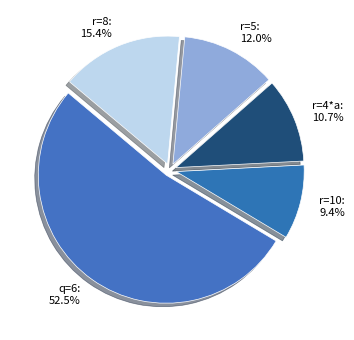

To the nearest percent, what percentage of the pie is r=8?

15%